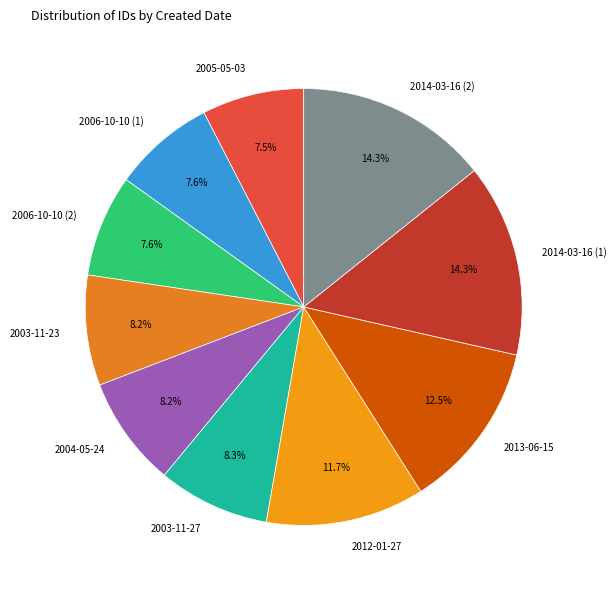

What percentage is the 2006-10-10 (2) slice, to the nearest percent?

8%